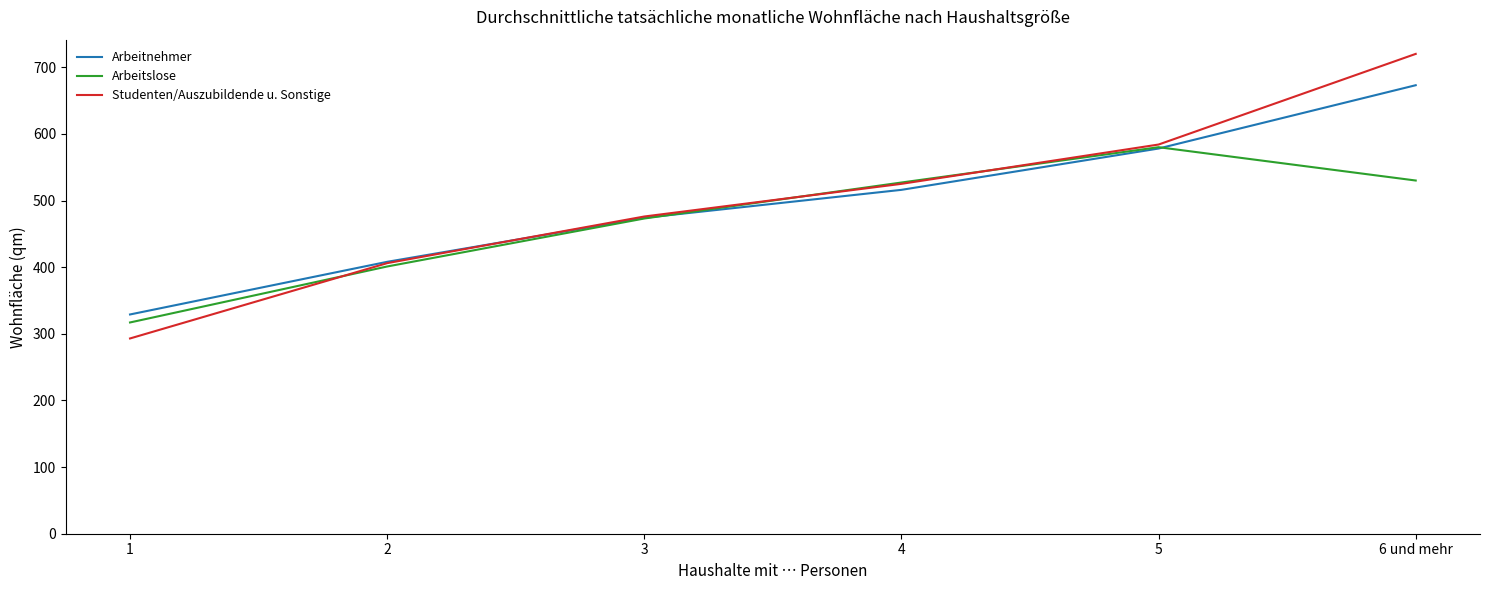

What is the approximate value of Arbeitnehmer at 4, to the nearest 50?

500